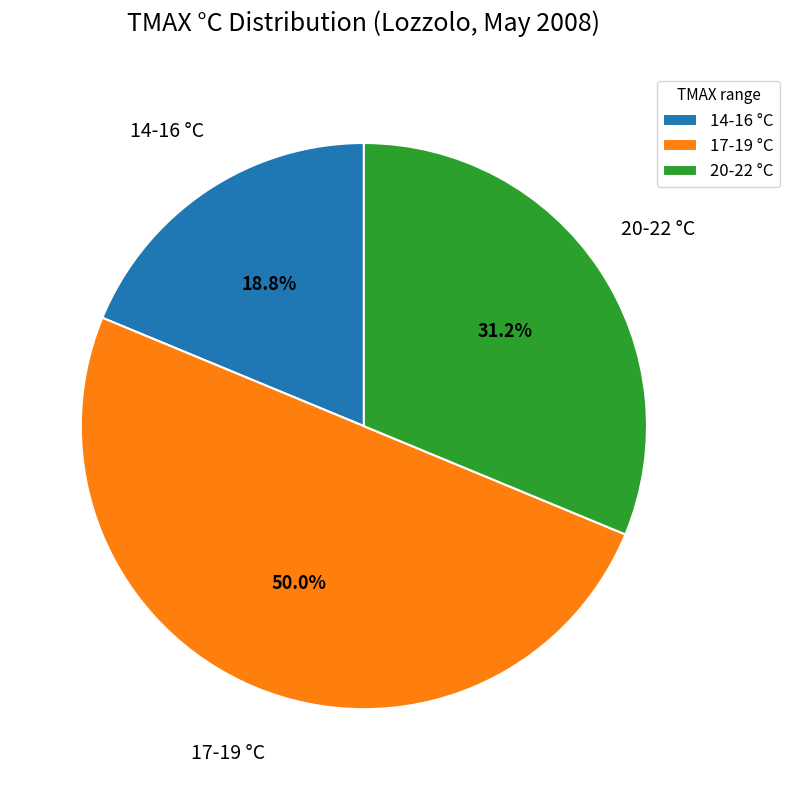

Between 14-16 °C and 17-19 °C, which is larger?

17-19 °C